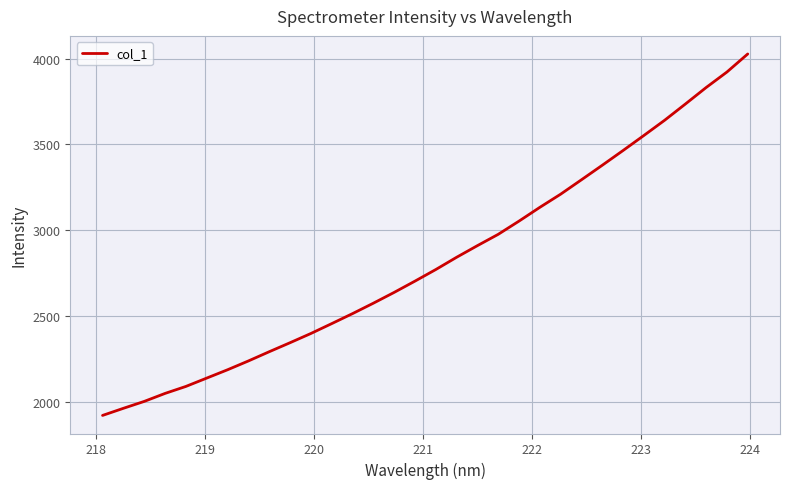

What is the difference between the maximum and minimum values?

2106.0